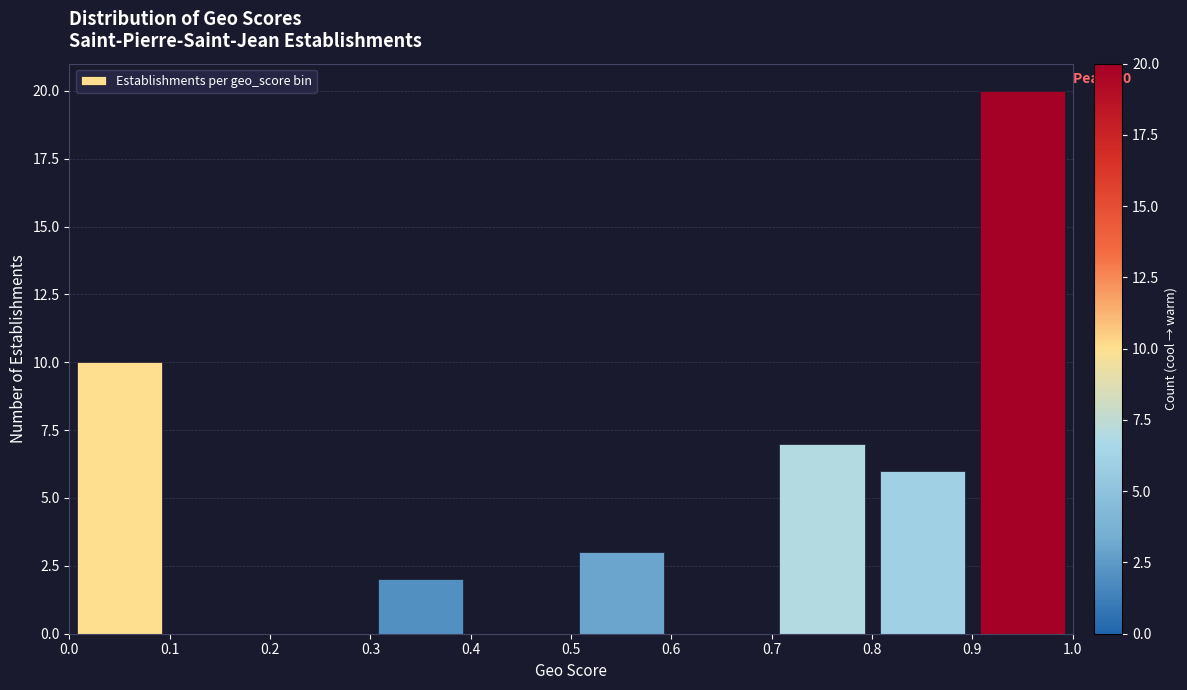

Which range on the x-axis has the tallest bar?

0.9 to 1.0